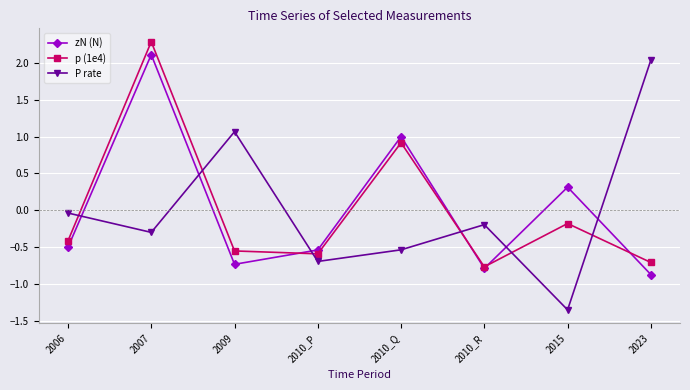

Which series has the largest range (max minus min)?

P rate